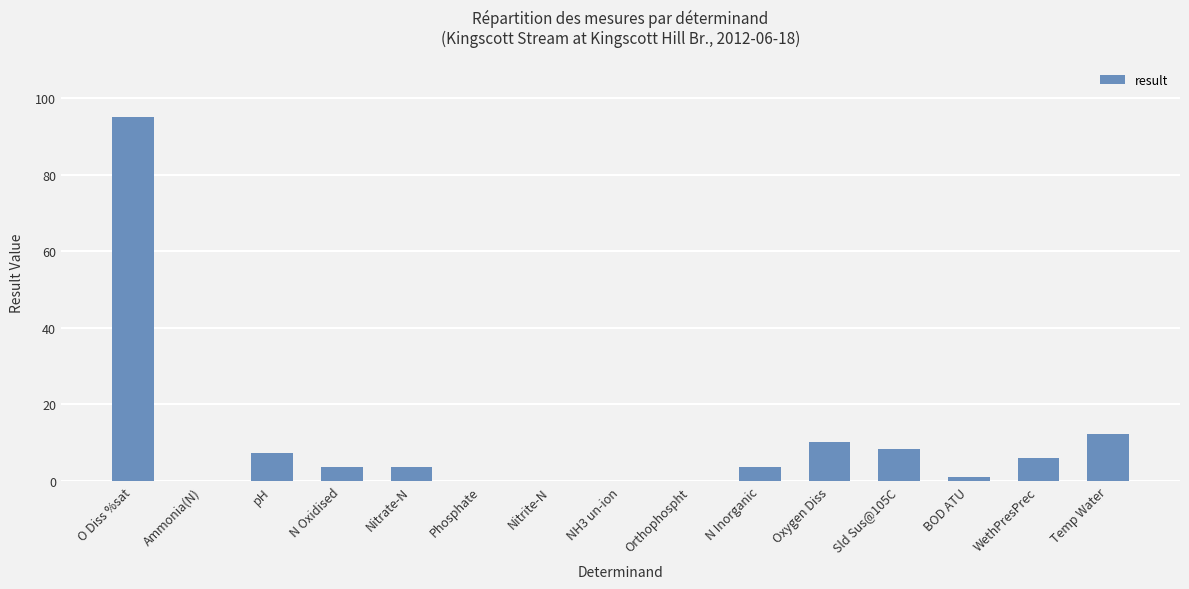

Are the bars horizontal?

No